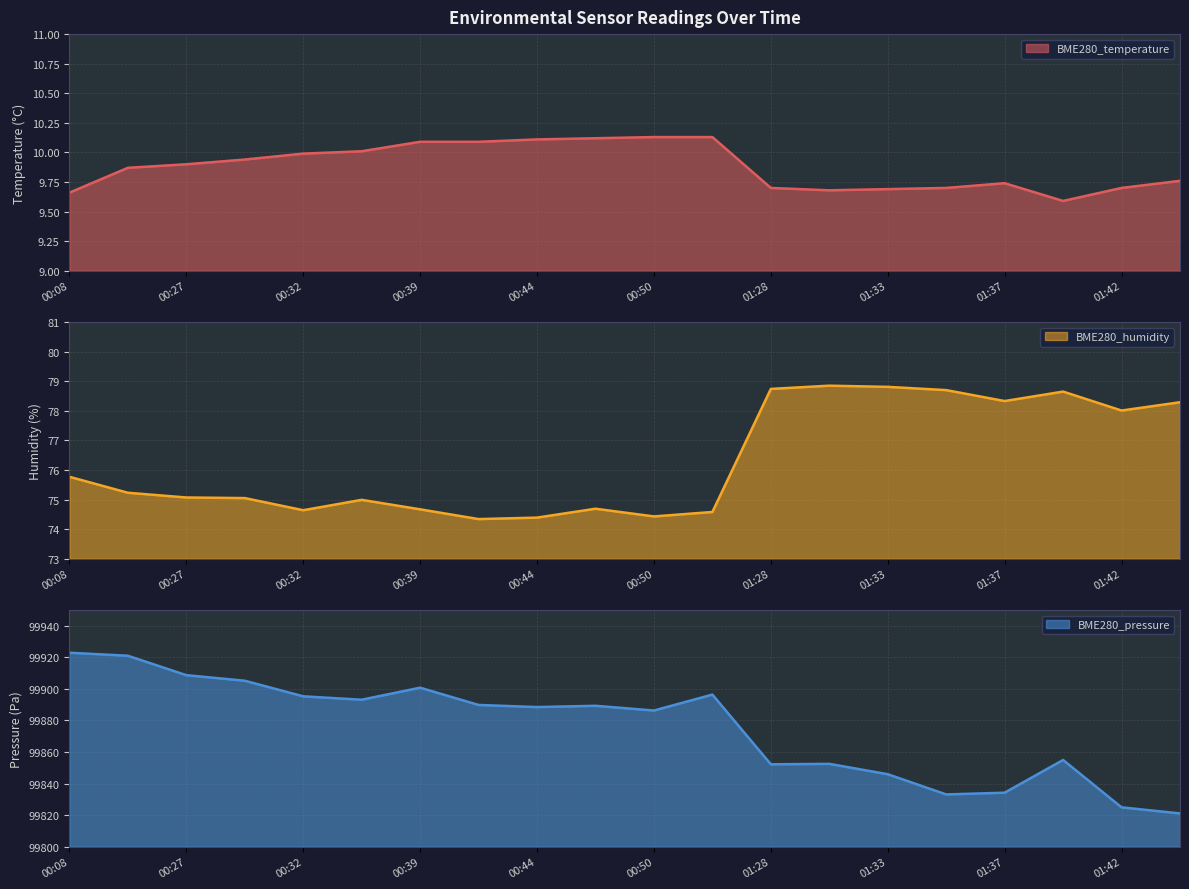

Read the BME280_temperature value at 01:45.

9.8